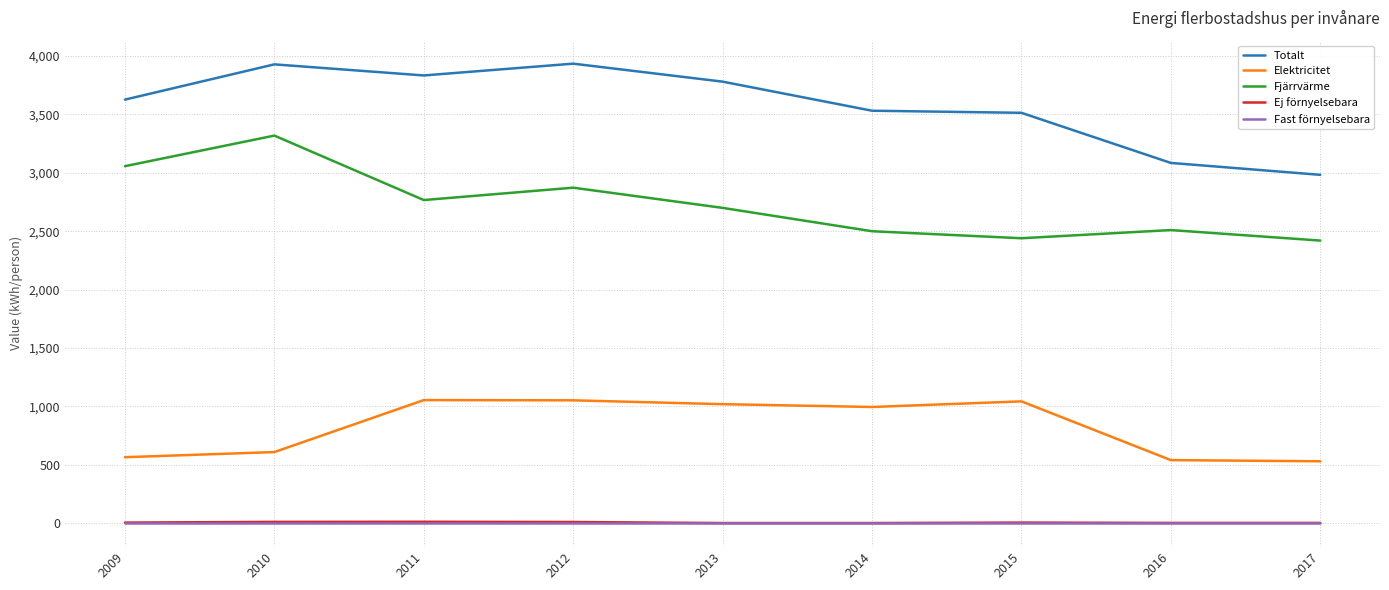

What is the average value of the Ej förnyelsebara series?

5